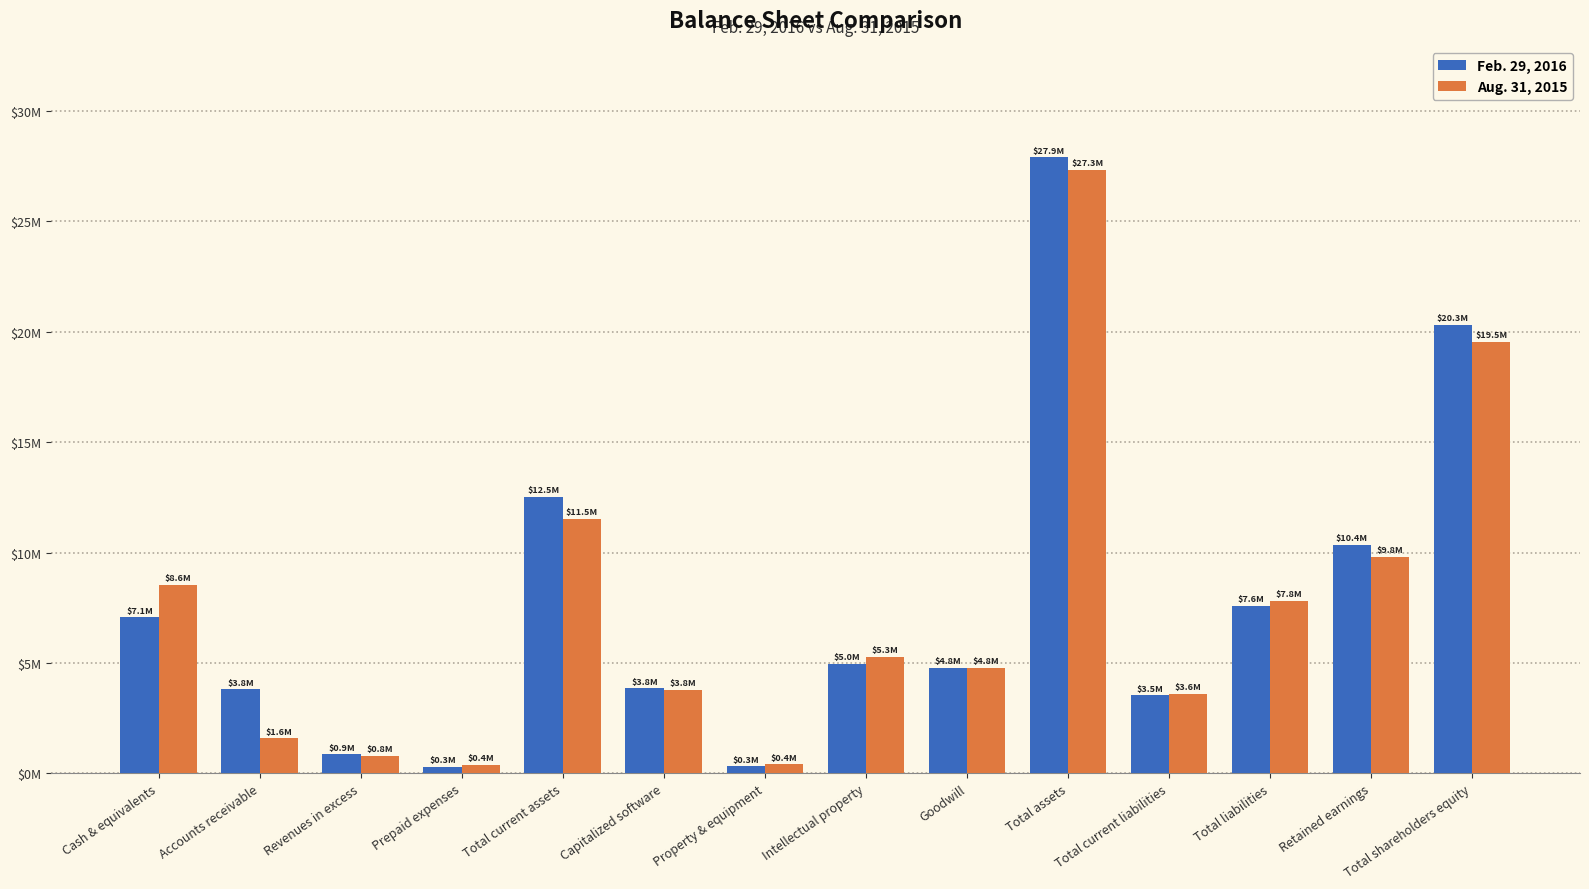

What is the sum of the Feb. 29, 2016 values at Intellectual property and Total current liabilities?

8507202